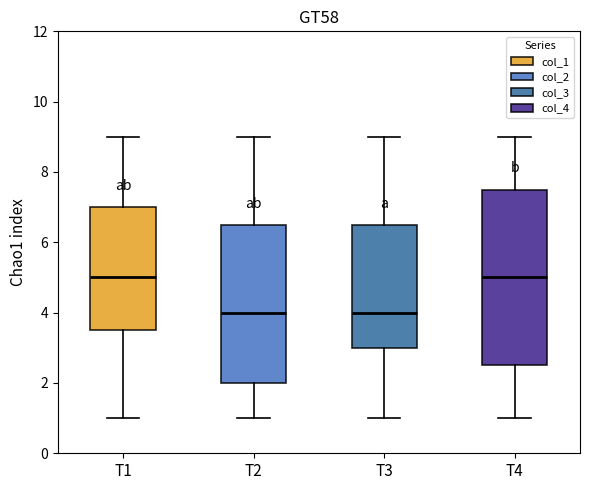

Reading left to right, read every box against the y-axis: the position of its median line, the range the box covers, and the ends of its whiskers. The values are not printed on the chart, so give them approximately, as read against the axis.

T1: median 5.0, box 3.6 to 7.0, whiskers 1.0 to 9.0
T2: median 4.0, box 2.0 to 6.6, whiskers 1.0 to 9.0
T3: median 4.0, box 3.0 to 6.6, whiskers 1.0 to 9.0
T4: median 5.0, box 2.6 to 7.6, whiskers 1.0 to 9.0